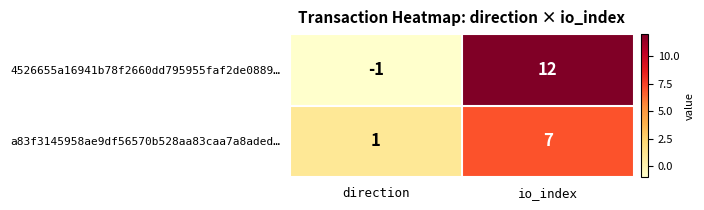

Rank the series by their maximum value, from highest to lowest.

4526655a16941b78f2660dd795955faf2de0889…, a83f3145958ae9df56570b528aa83caa7a8aded…